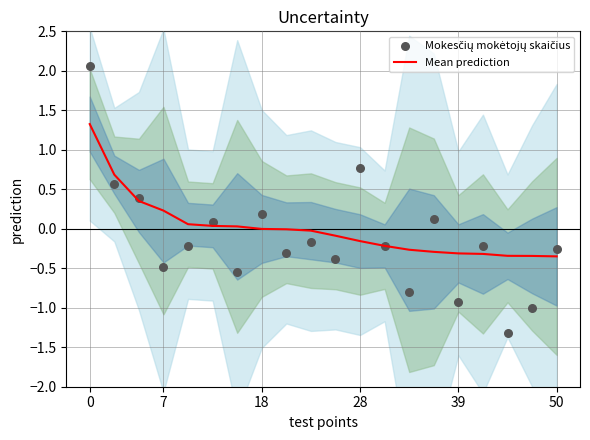

What is the highest value of the Mean prediction series?

1.3